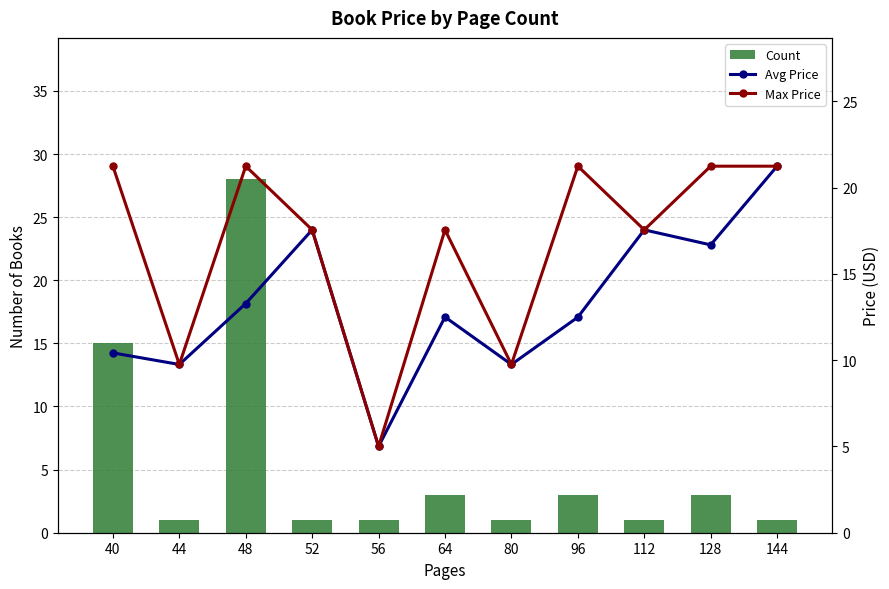

What is the maximum value shown in the chart?

28.0